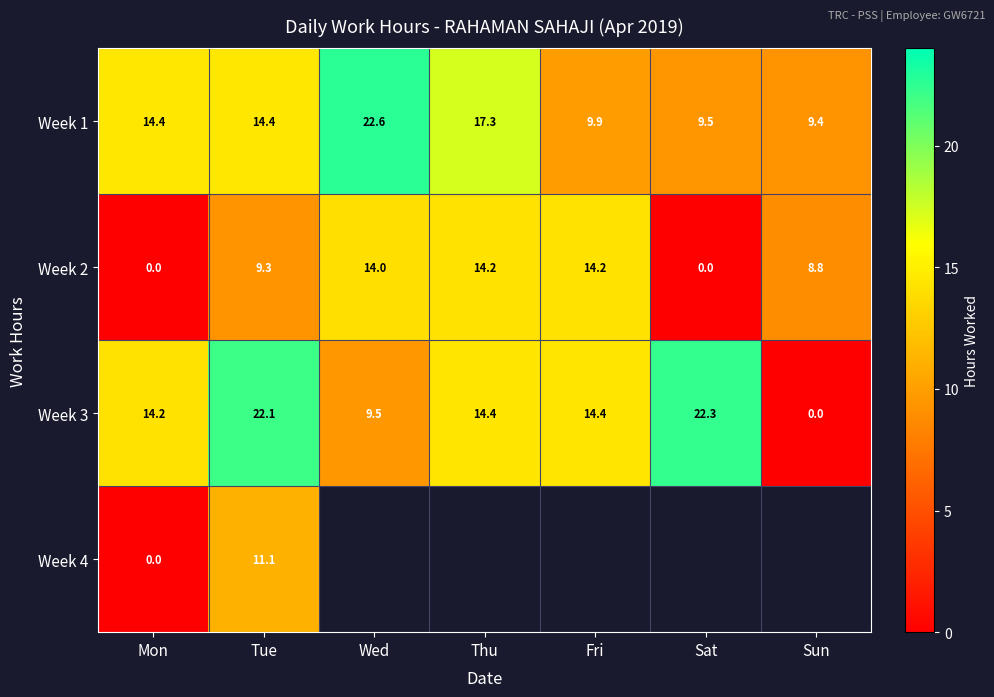

At which label does Week 2 first exceed 9?

Tue